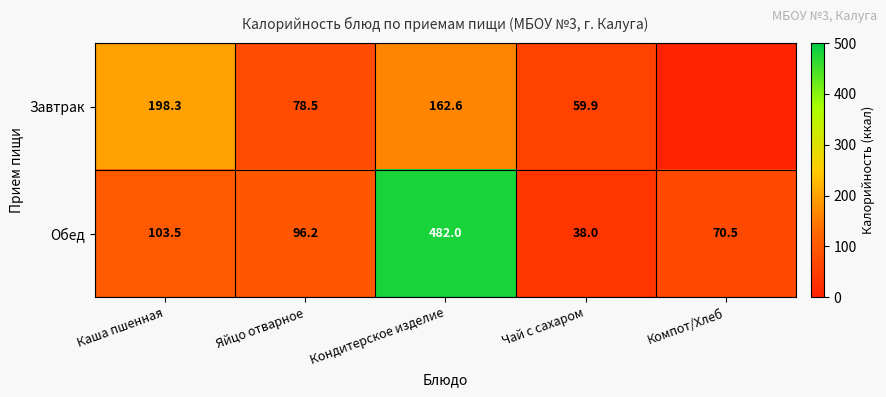

What is the lowest value of the Обед series?

38.0